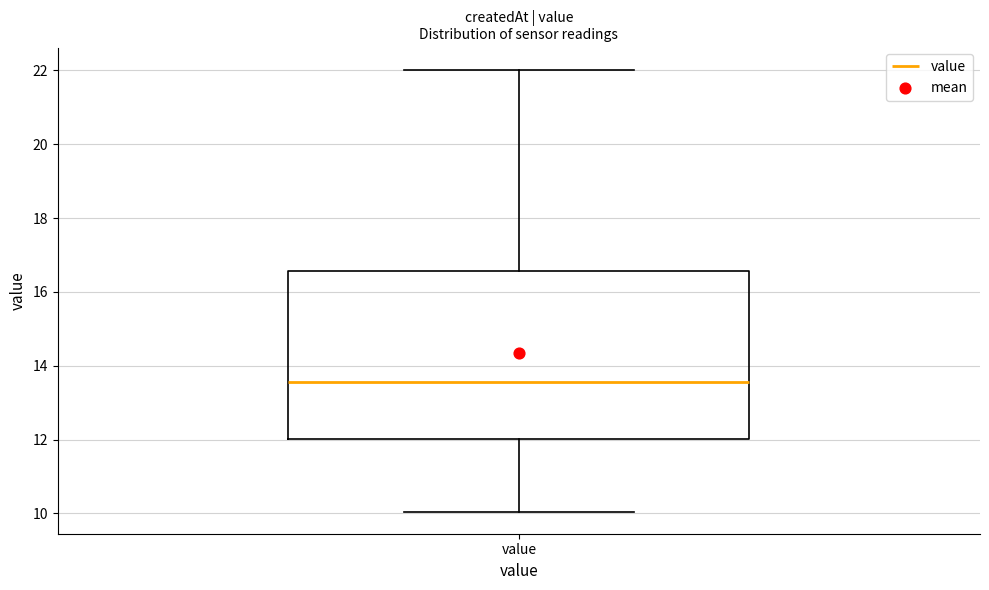

Transcribe this box plot: give where the median line is, the range the box spans, and where the two whiskers end, as read against the y-axis. The values are not printed on the chart, so give them approximately, as read against the axis.

median 13.6, box 12.0 to 16.6, whiskers 10.0 to 22.0